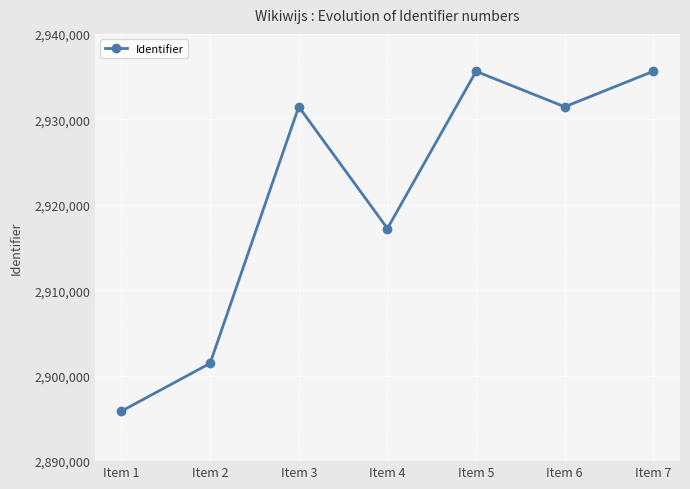

At which category does the data reach its first local peak?

Item 3